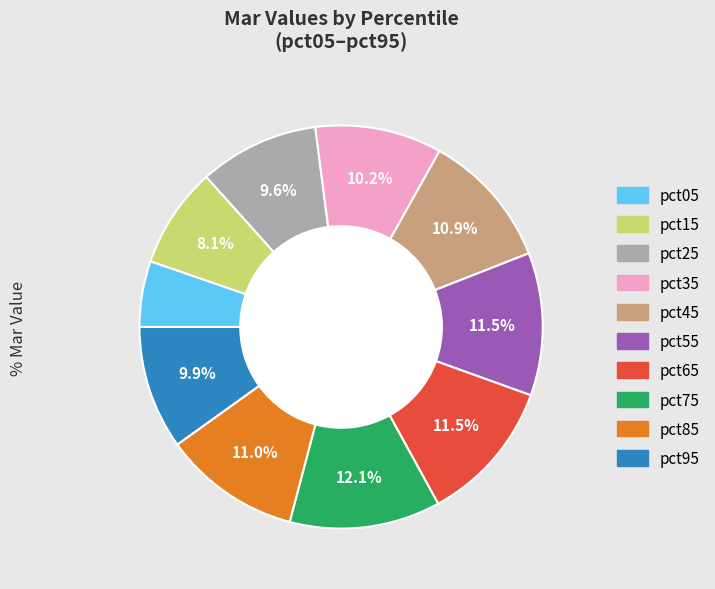

How many slices are in this pie chart?

10